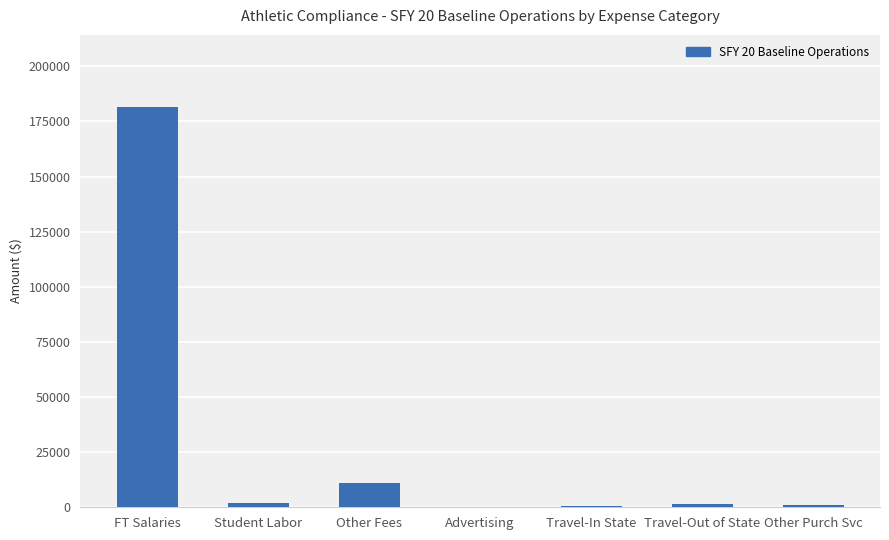

What is the change in value from Travel-In State to Travel-Out of State?

+935.0